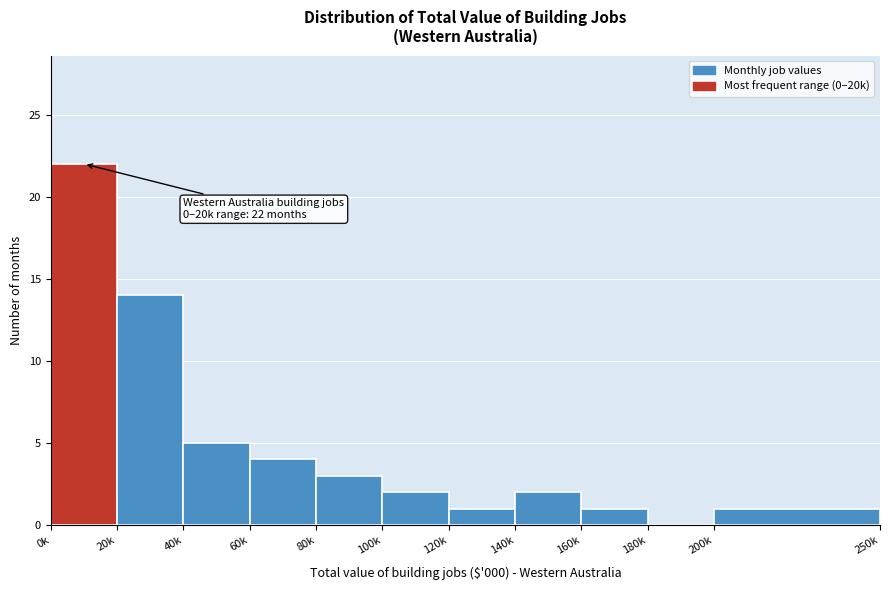

Reading left to right, what are all the values shown in this chart?

0k=22	20k=14	40k=5	60k=4	80k=3	100k=2	120k=1	140k=2	160k=1	180k=0	200k=1